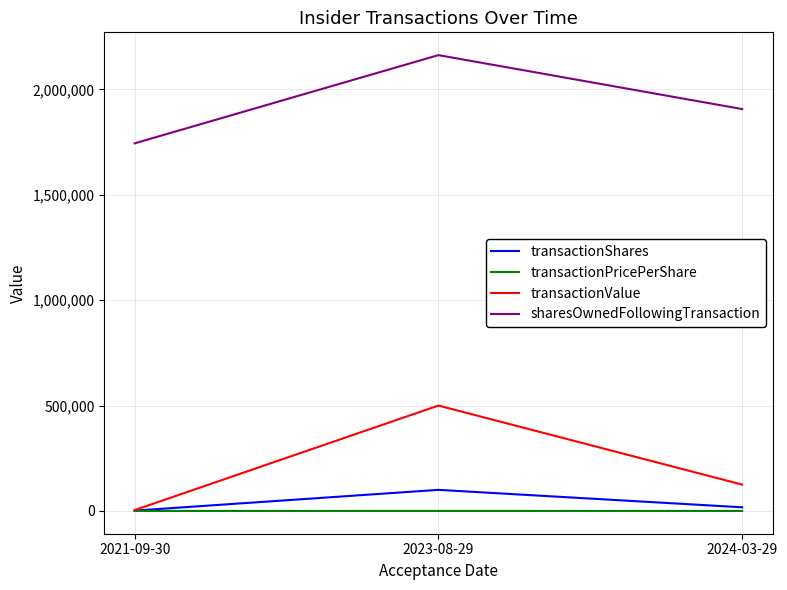

Which series has the largest range (max minus min)?

transactionValue